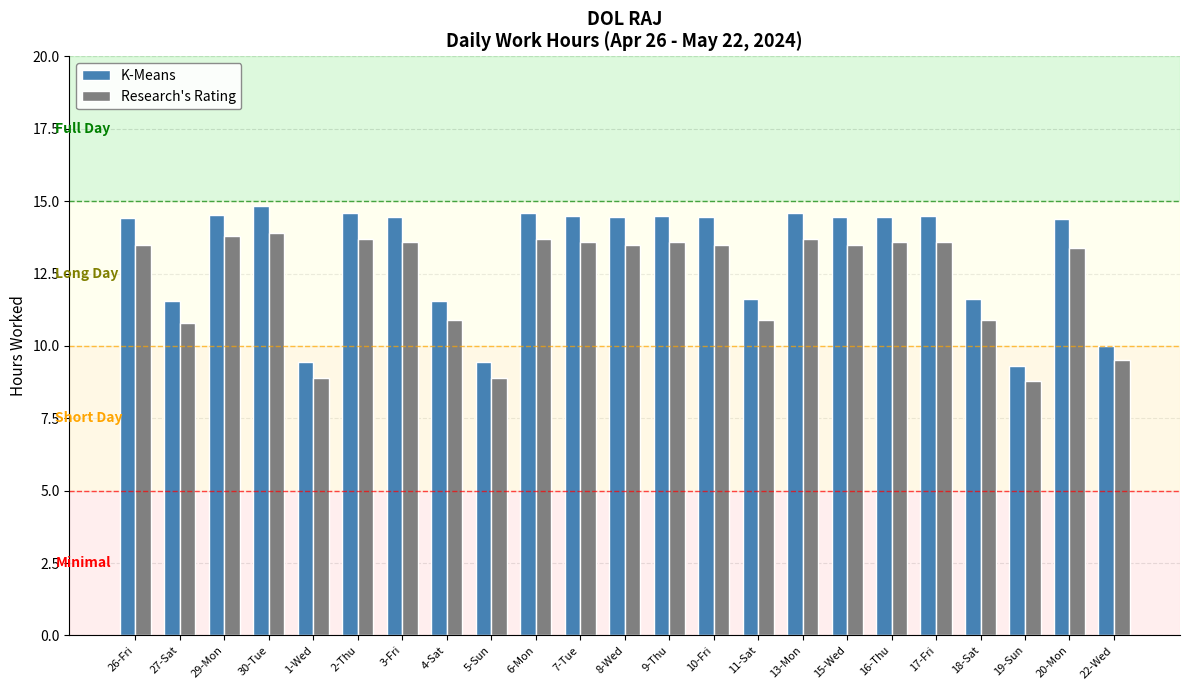

What is the average value of the K-Means series?

13.1